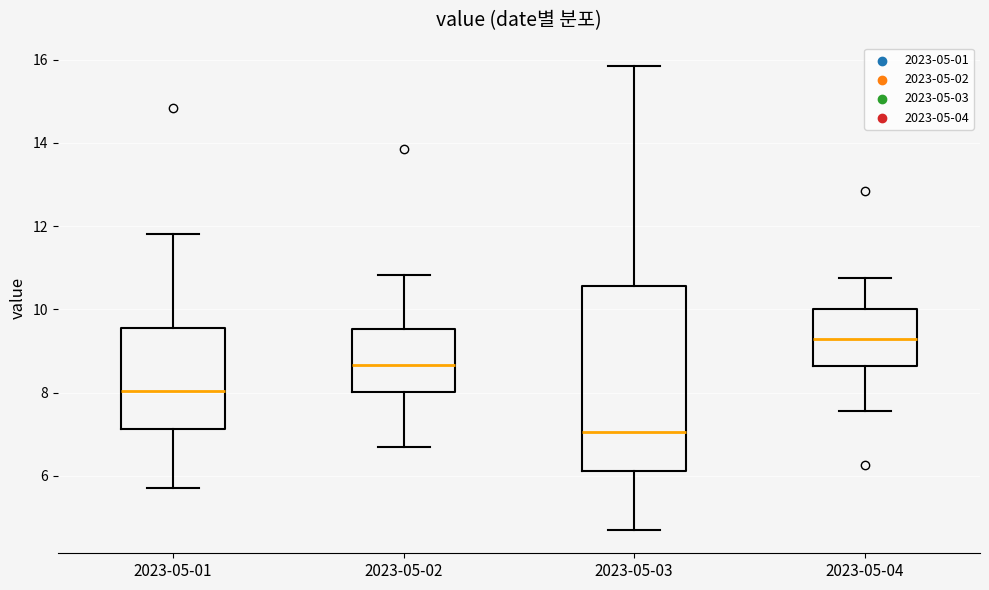

Where is the upper edge of the box for 2023-05-01 on the y-axis? The values are not printed on the chart, so give them approximately, as read against the axis.

9.6